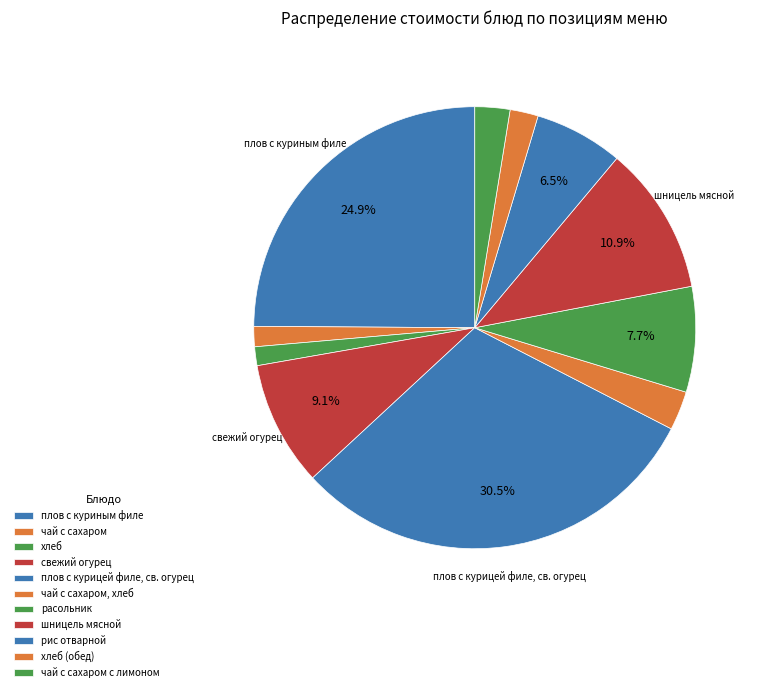

The хлеб slice represents 7% of the pie. True or false?

False